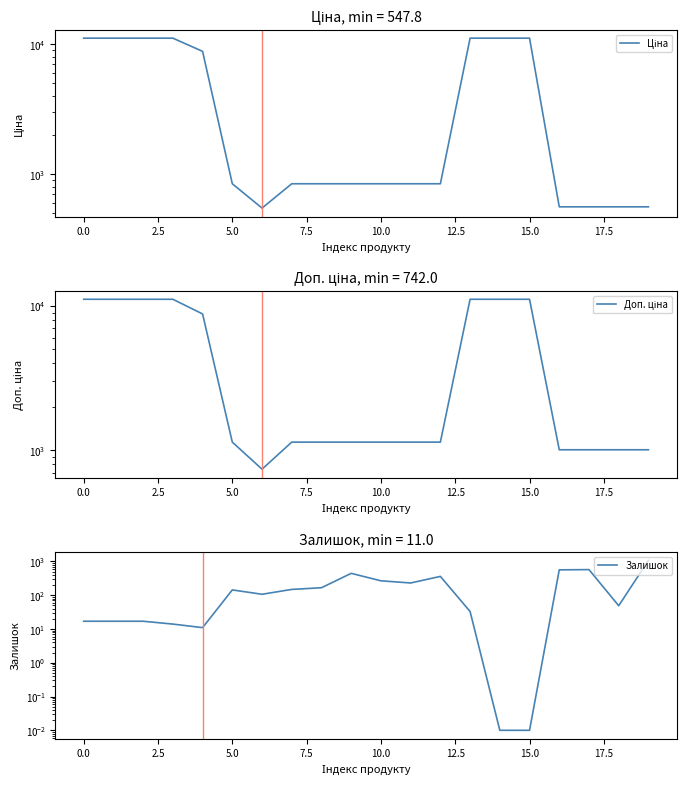

What position from the right is 10?

10